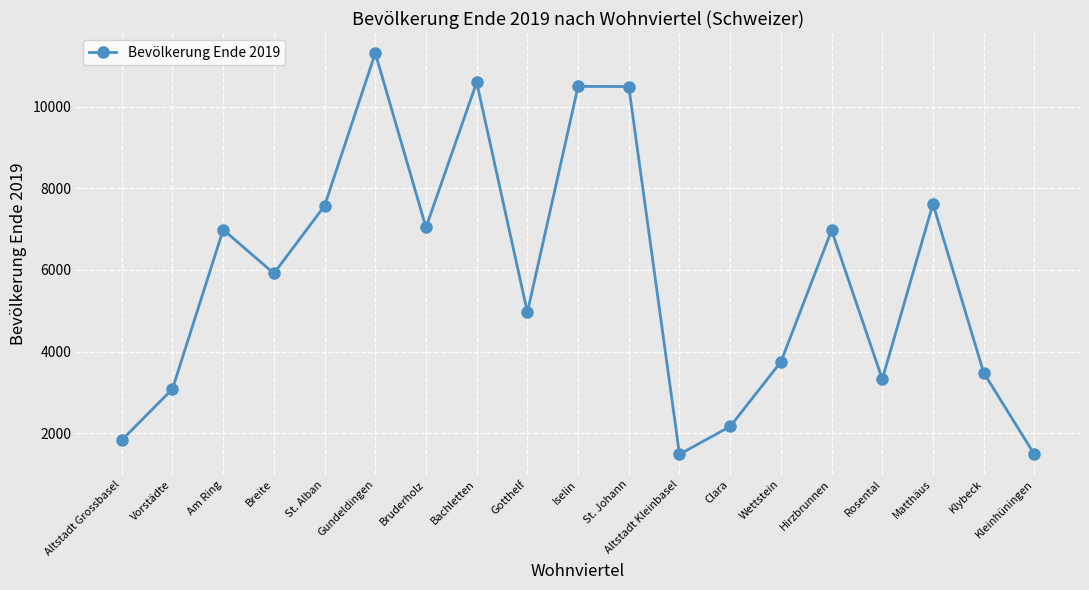

True or false: the data has more than 0 interior local peaks.

True